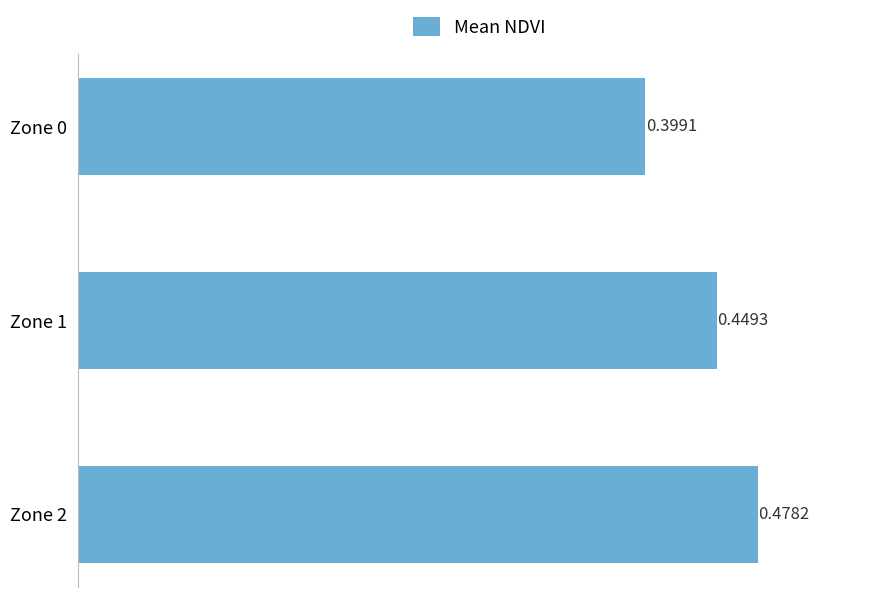

List the labels in order of value, smallest first.

Zone 0, Zone 1, Zone 2